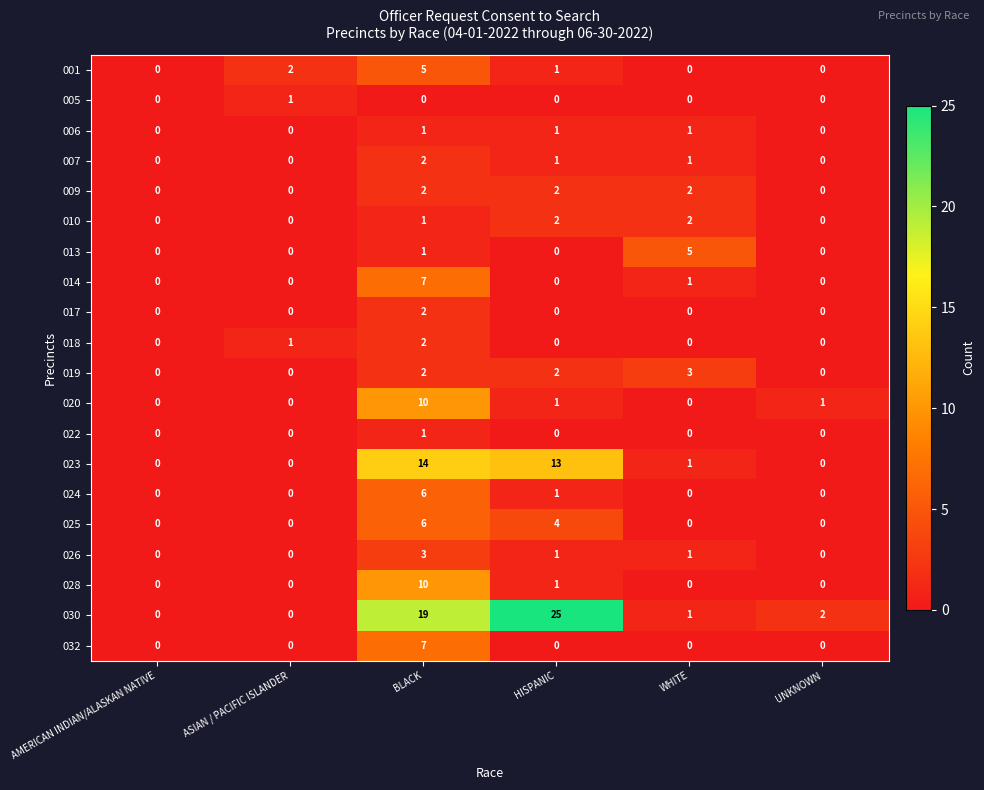

Which label corresponds to the largest value in the chart?

HISPANIC